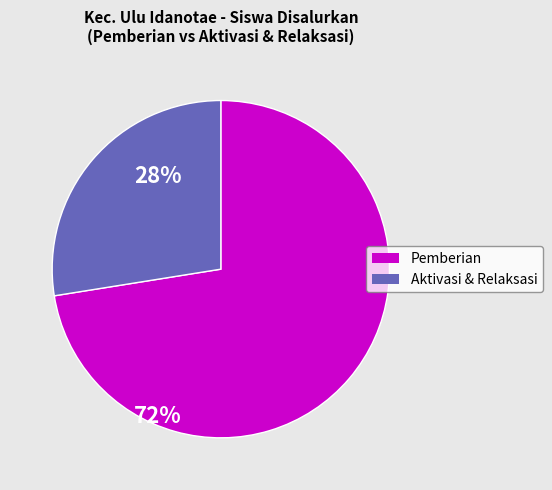

Does any single category account for the majority?

Yes